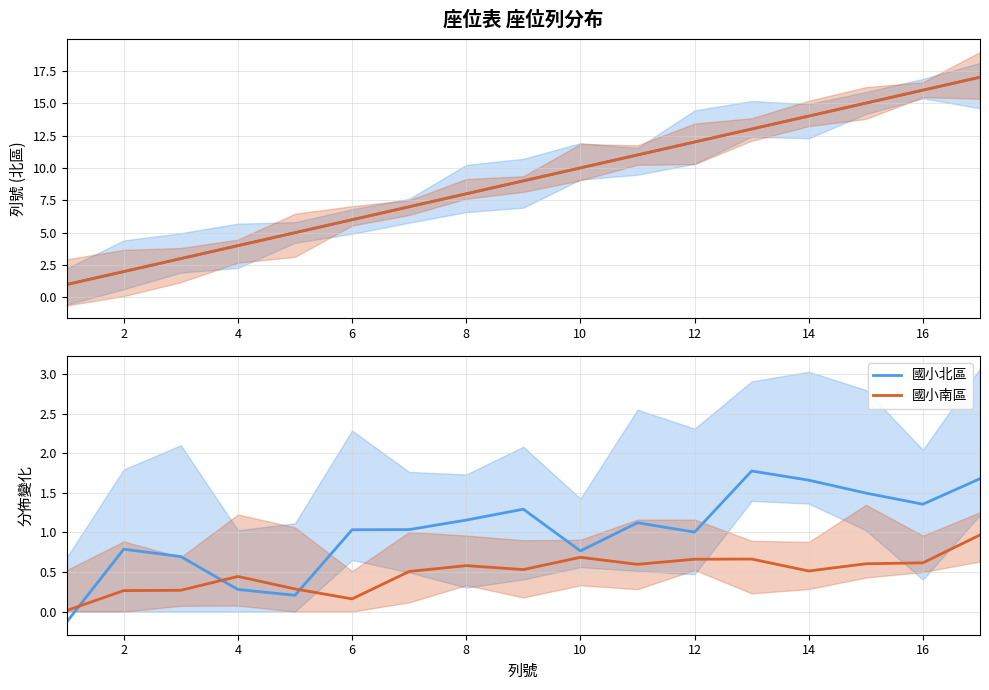

Reading right to left, what are all the values shown in this chart?

國小北區: 1.7	1.4	1.5	1.7	1.8	1.0	1.1	0.8	1.3	1.2	1.0	1.0	0.2	0.3	0.7	0.8	-0.1
國小南區: 1.0	0.6	0.6	0.5	0.7	0.7	0.6	0.7	0.5	0.6	0.5	0.2	0.3	0.4	0.3	0.3	0.0